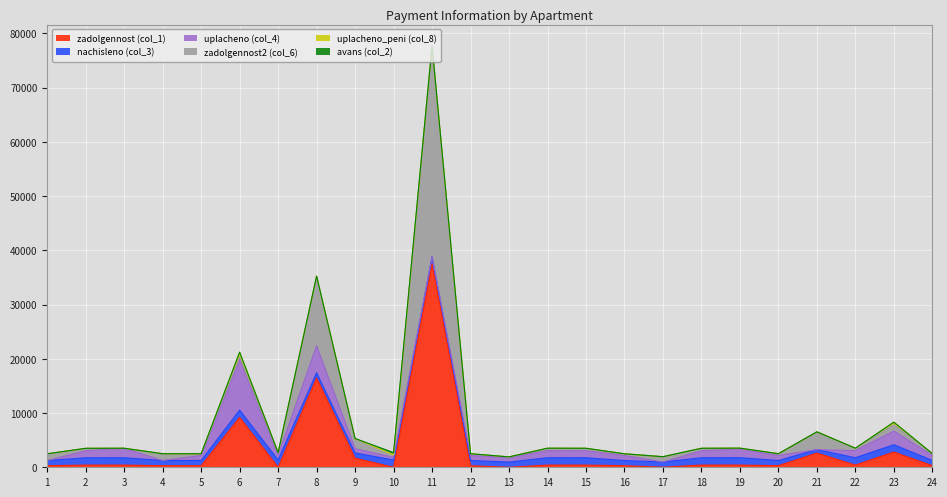

What value does the uplacheno (col_4) series have at 6?

9330.9